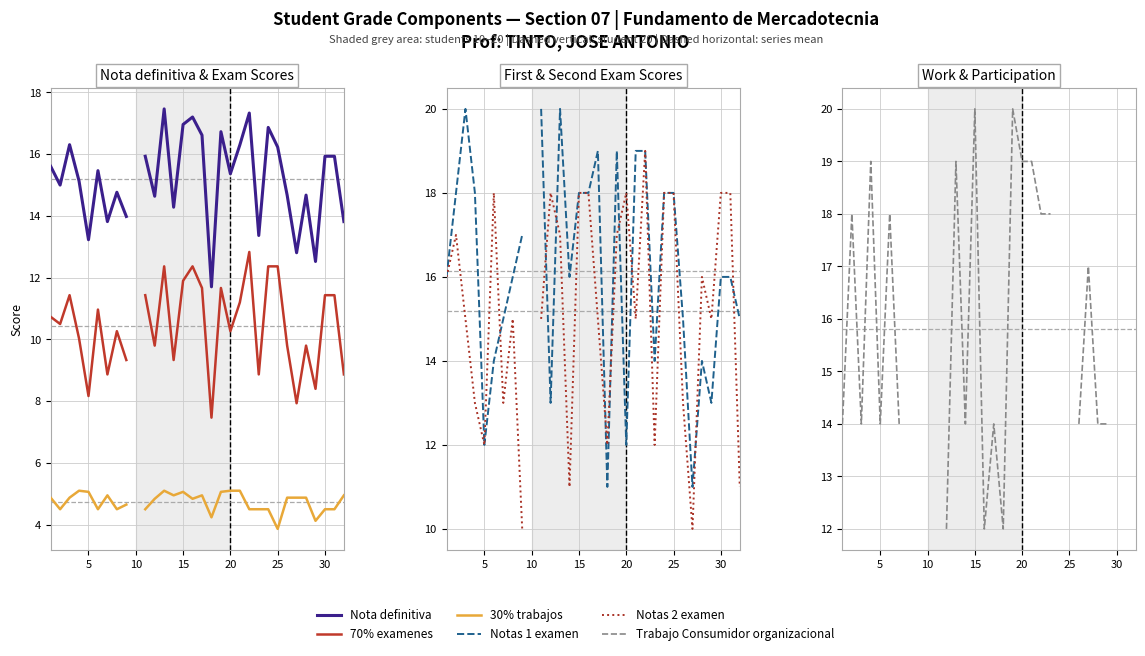

What is the maximum value for Notas 2 examen?

19.0